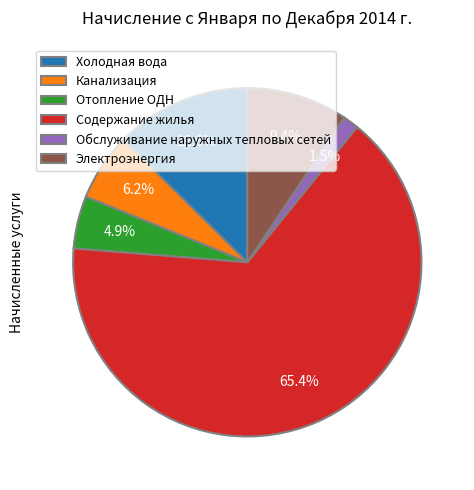

To the nearest percent, what percentage of the pie is Содержание жилья?

65%